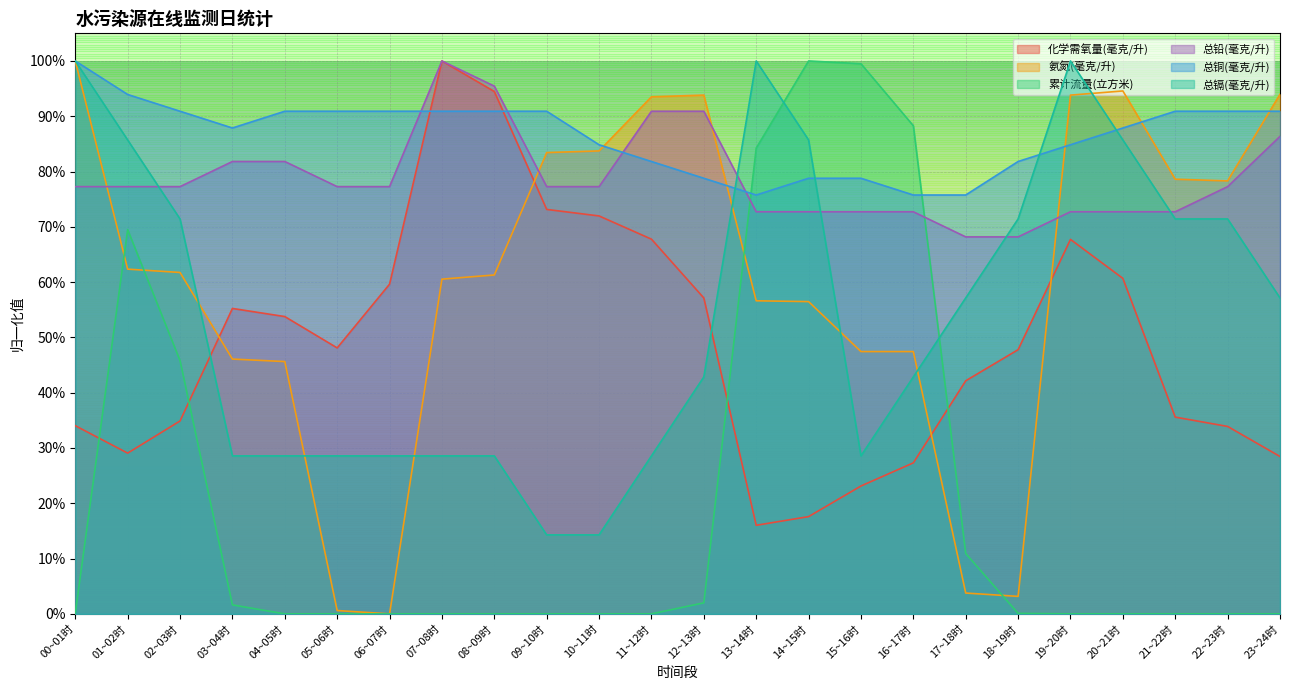

How many intersections are there between 累计流量(立方米) and 氨氮(毫克/升)?

4